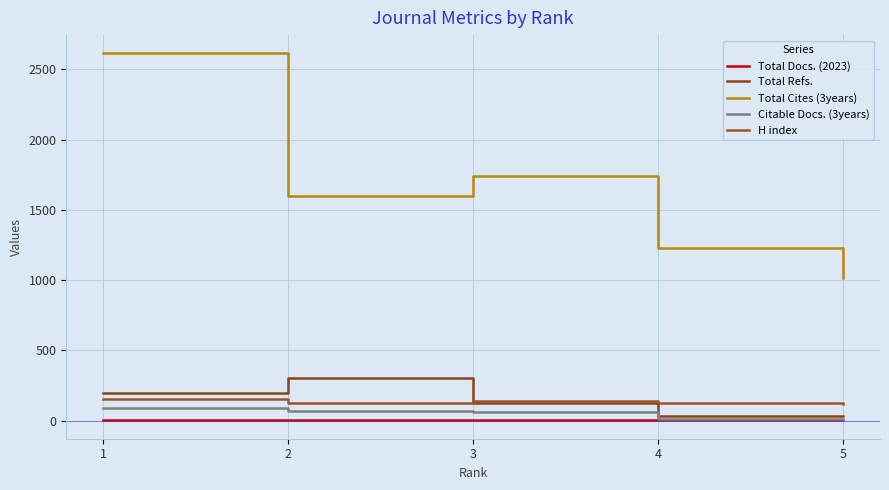

At which label does H index first exceed 130?

1